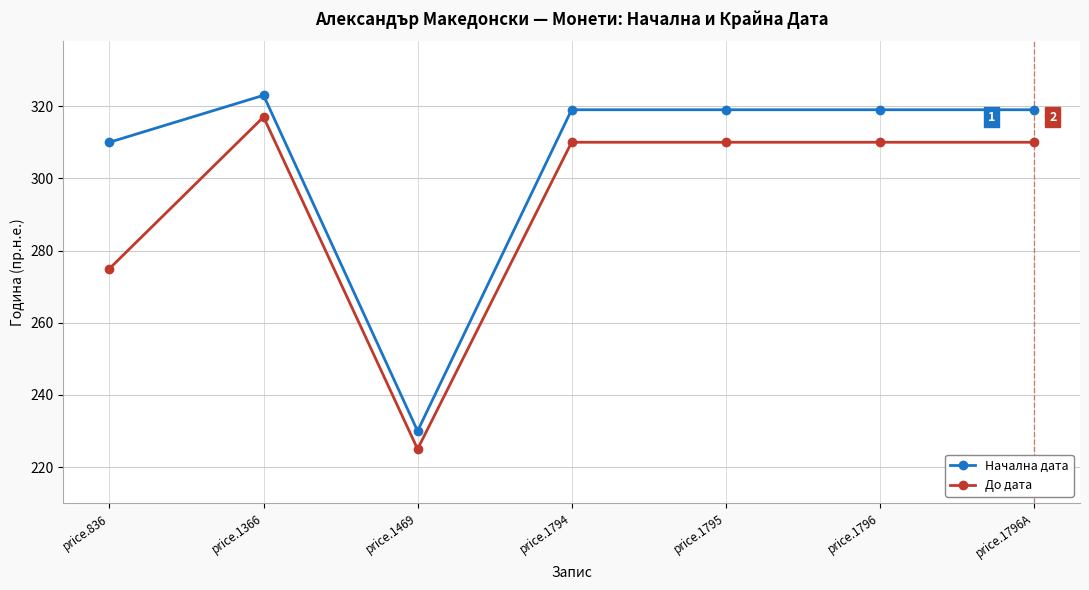

Where does the Начална дата series first go above -319?

price.836